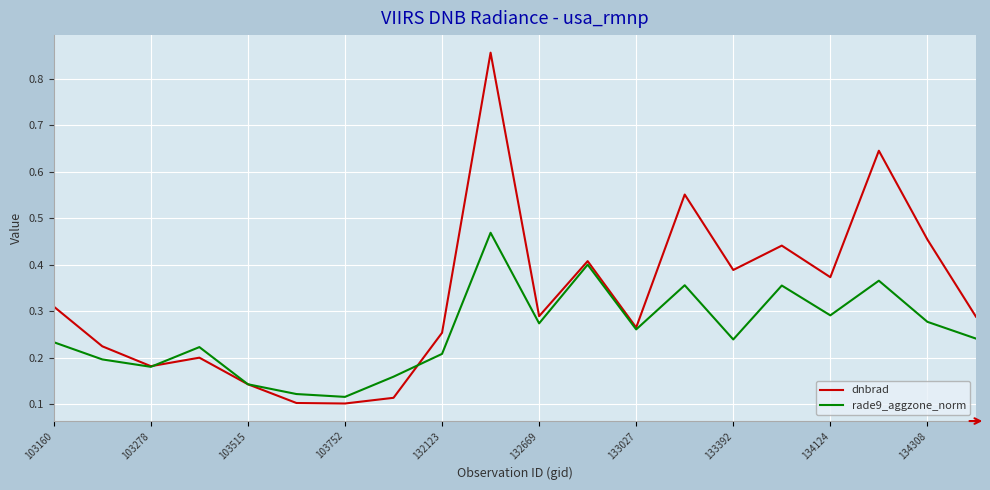

Which series has the widest spread of values?

dnbrad